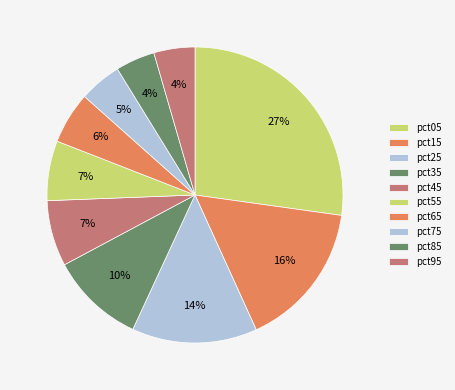

To the nearest percent, what portion does pct65 represent?

6%